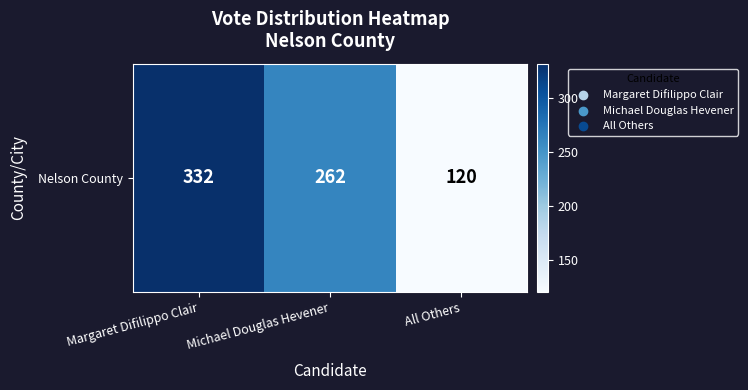

What is the greatest value displayed?

332